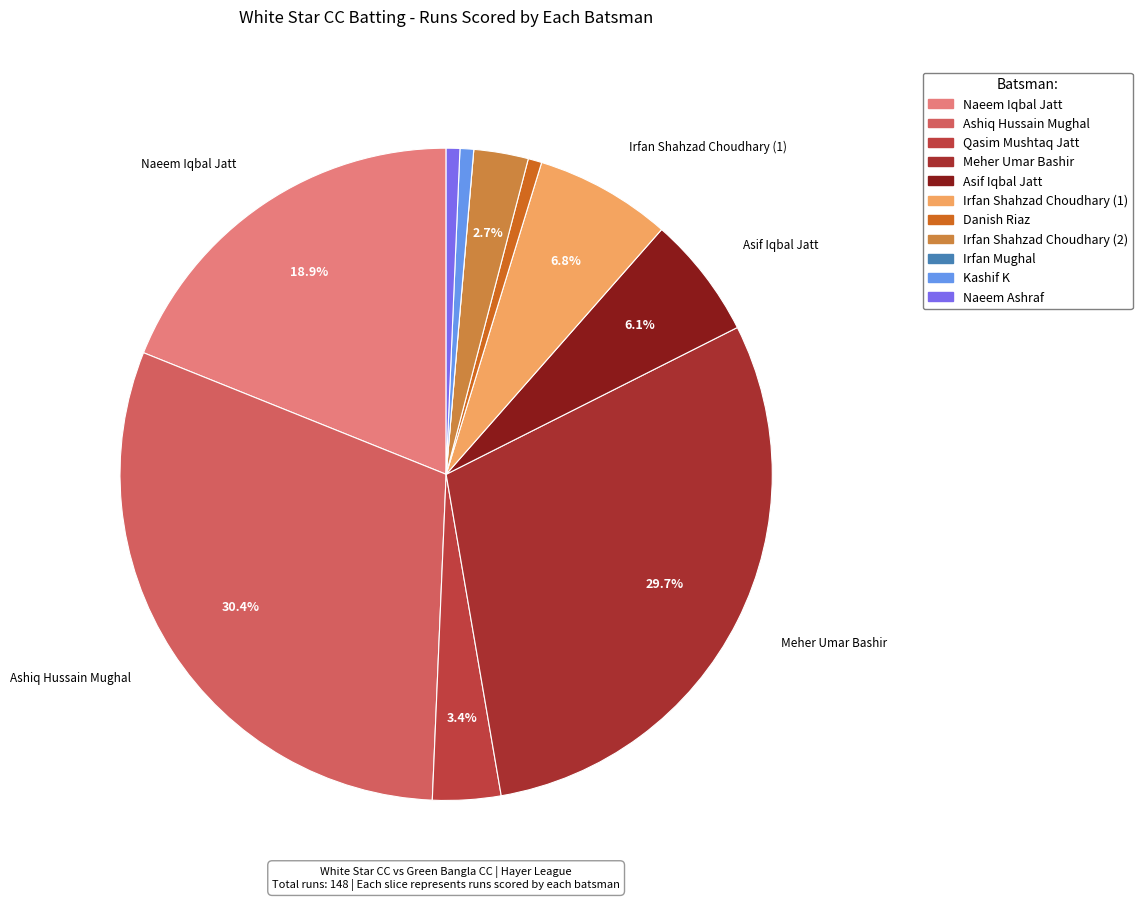

True or false: Irfan Shahzad Choudhary (1) accounts for 7% of the total.

True